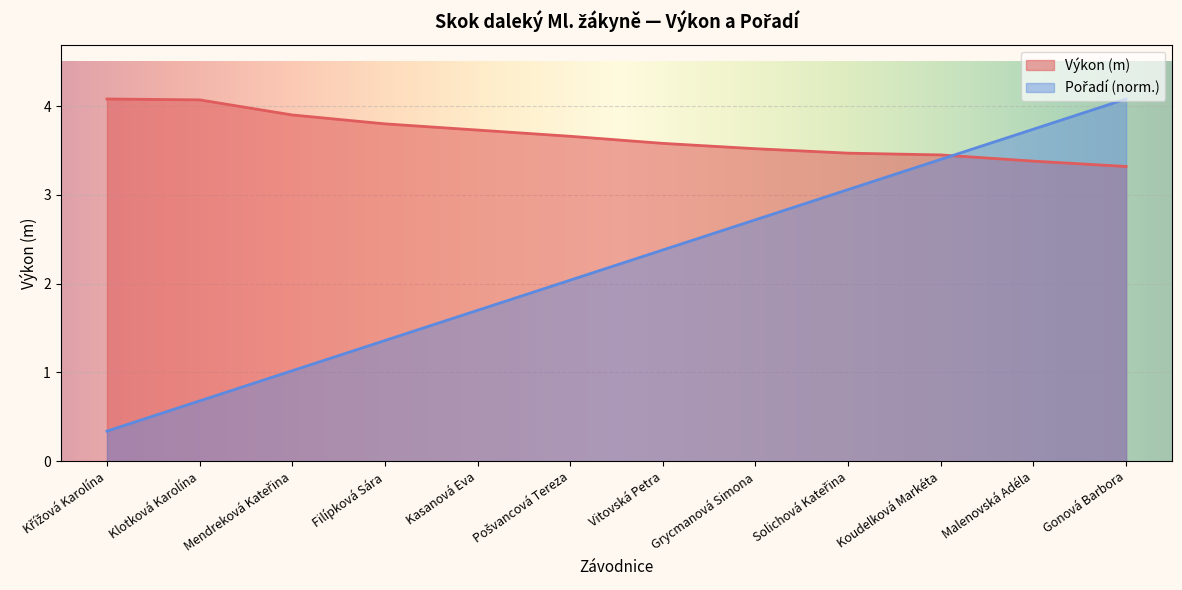

Which series has the largest range (max minus min)?

Pořadí